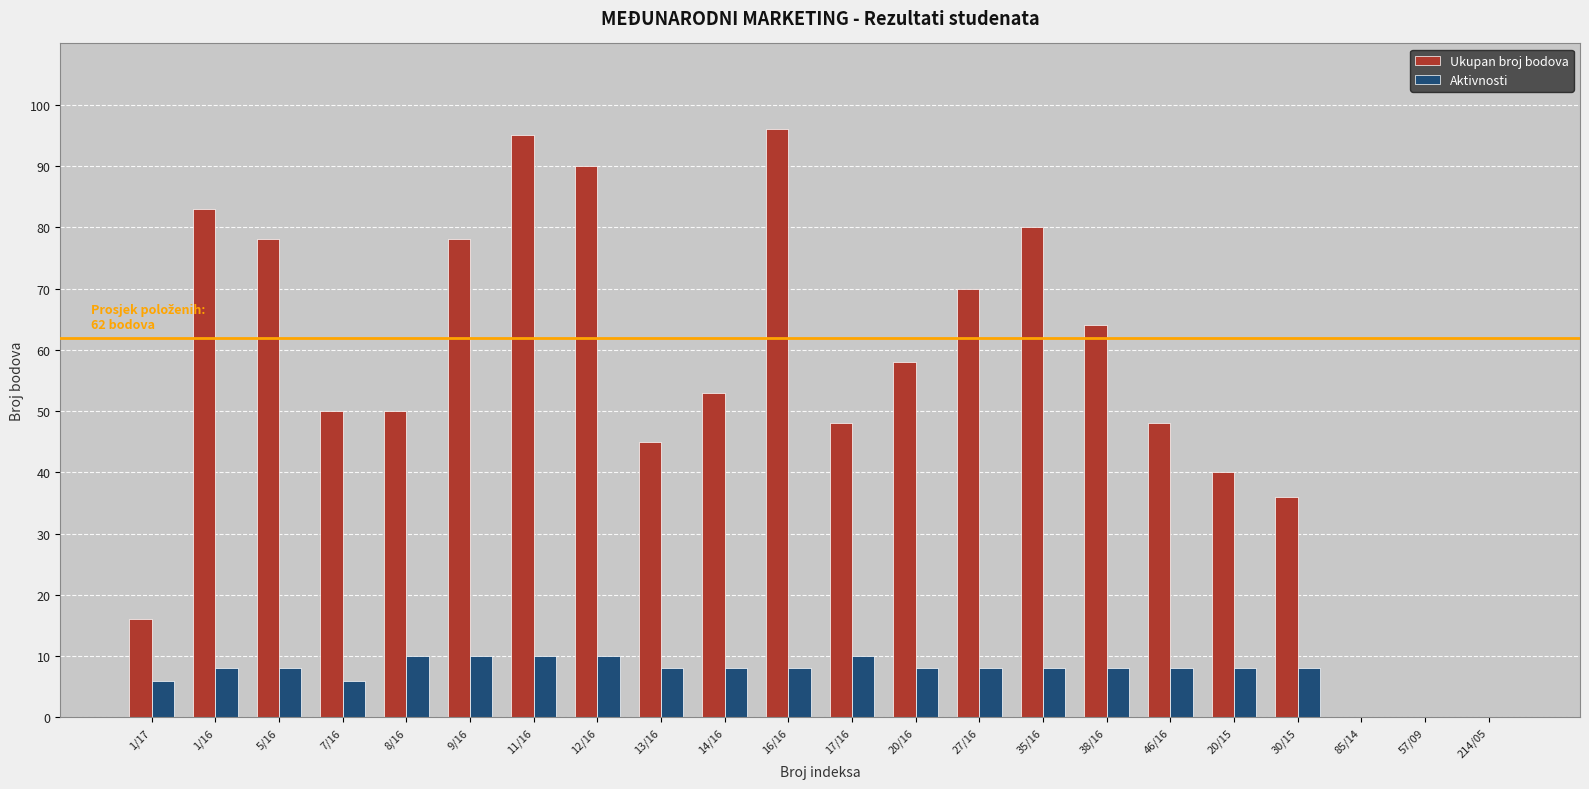

What is the greatest value displayed?

96